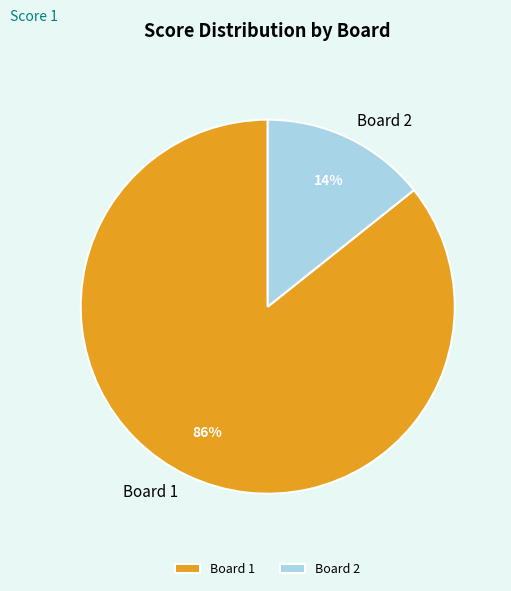

What percentage is the Board 2 slice, to the nearest percent?

14%